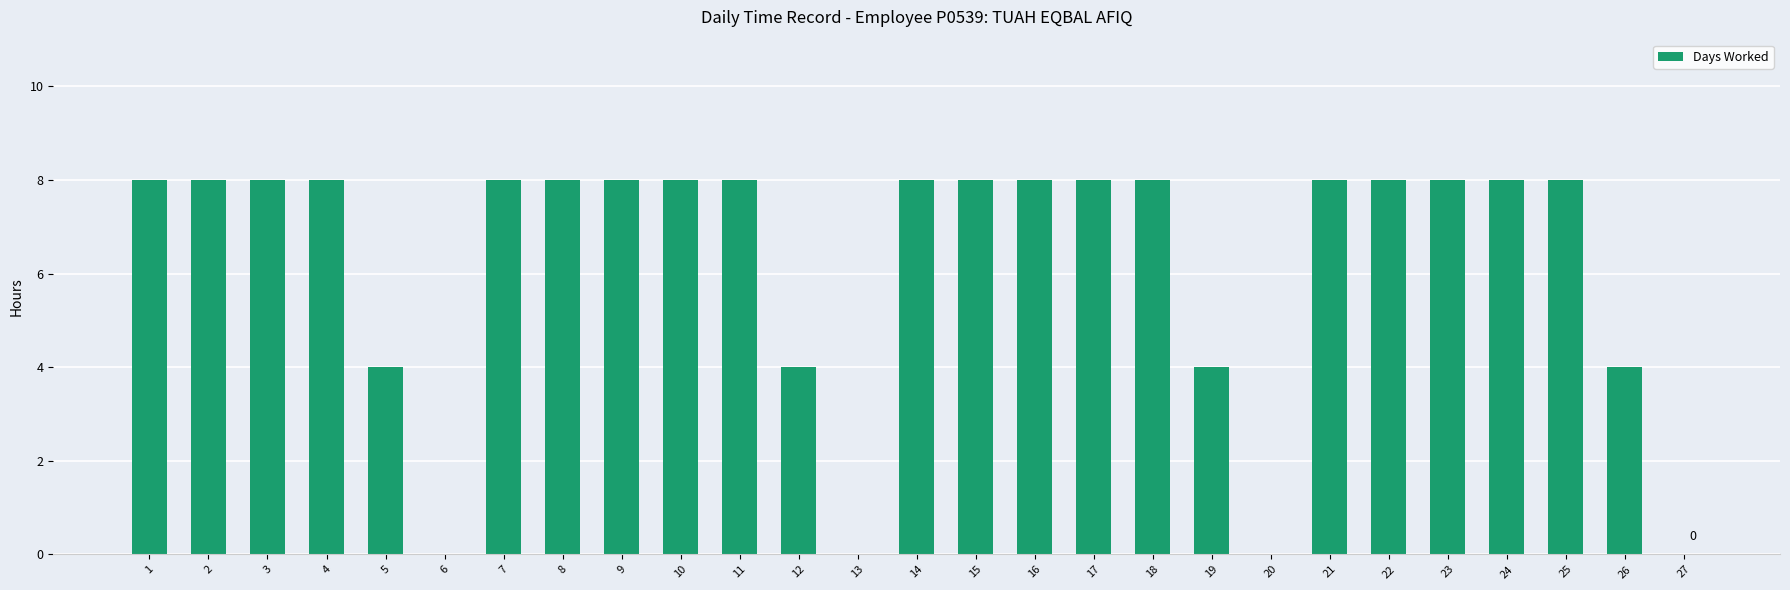

What is the sum of all values?

168